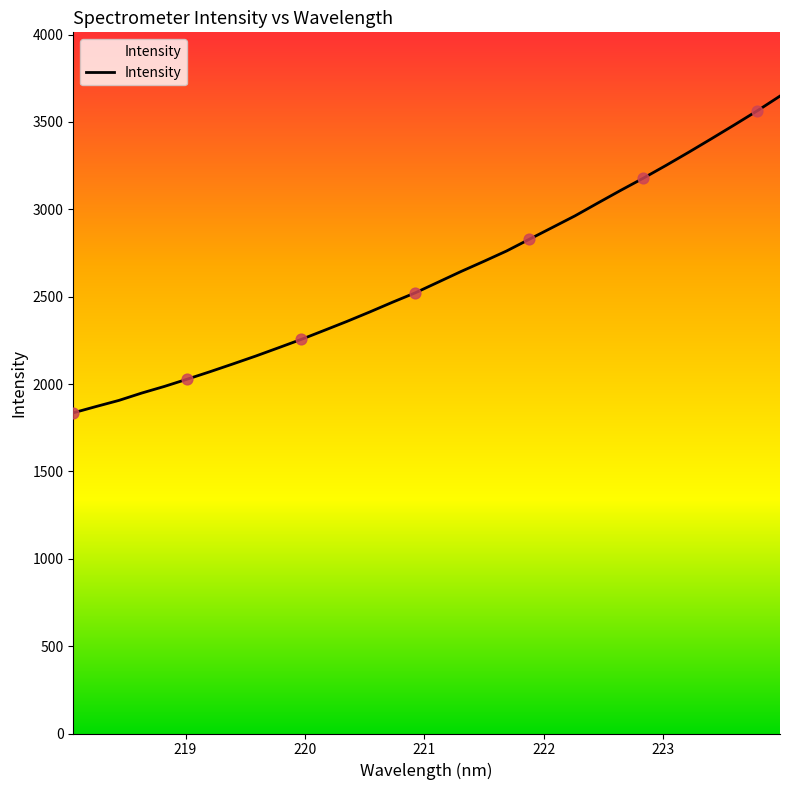

What is the smallest value displayed?

1835.1